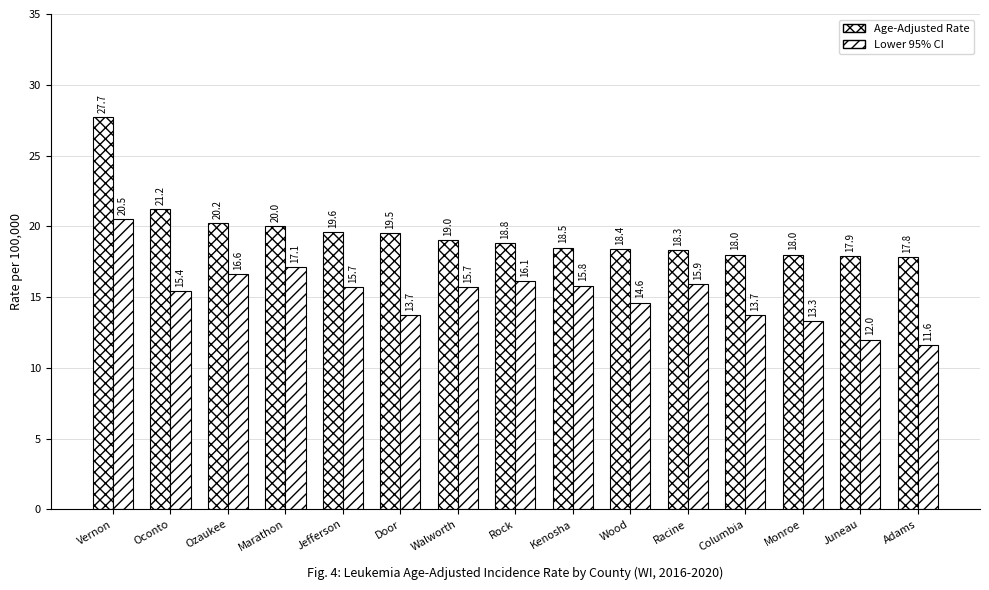

Does the chart contain any negative values?

No